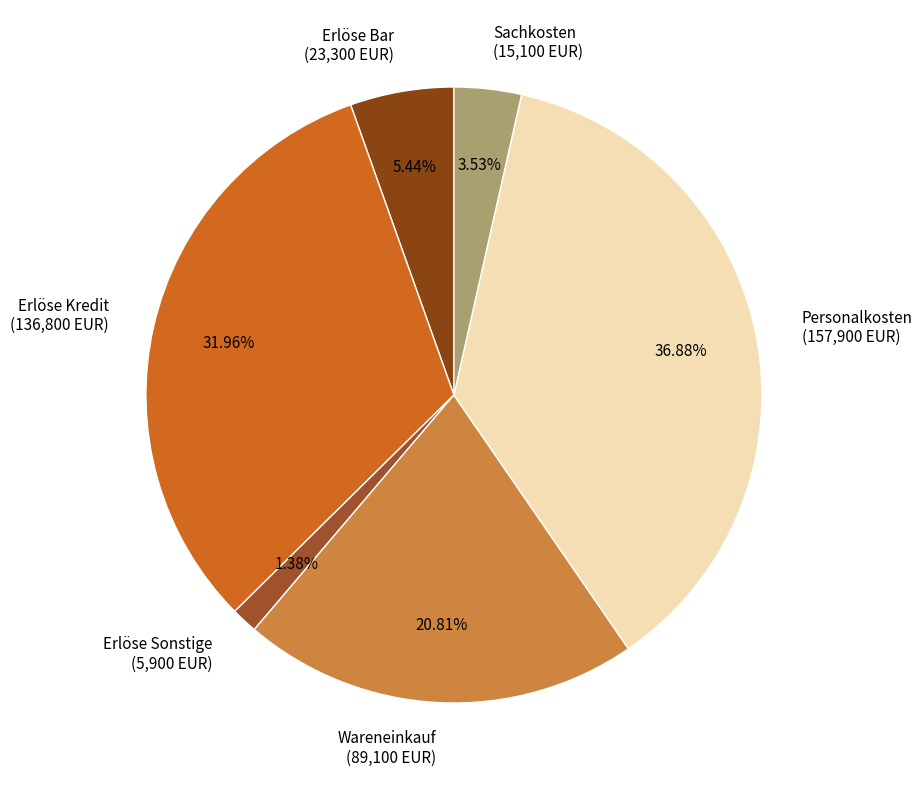

Rank the categories by value from lowest to highest.

Erlöse Sonstige, Sachkosten, Erlöse Bar, Wareneinkauf, Erlöse Kredit, Personalkosten